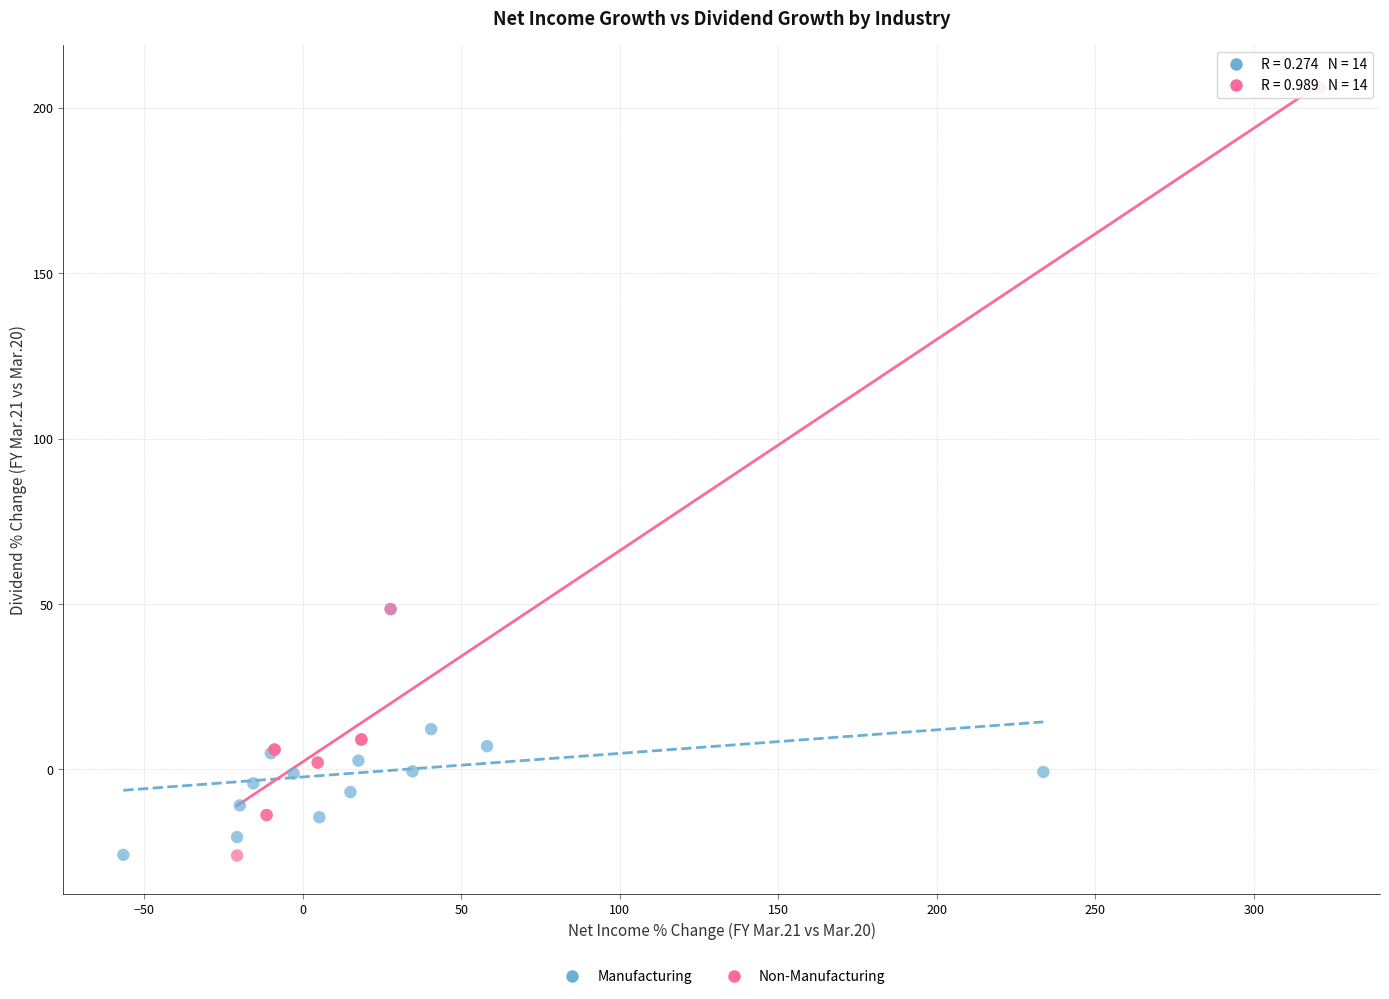

Which series reaches the maximum Y coordinate?

Non-Manufacturing